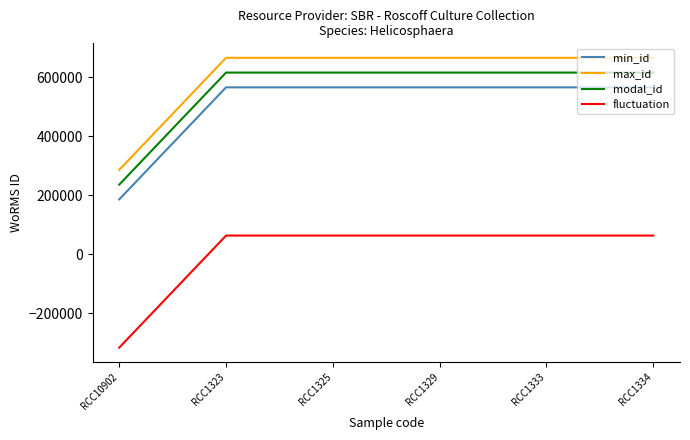

What is the highest value of the min_id series?

565435